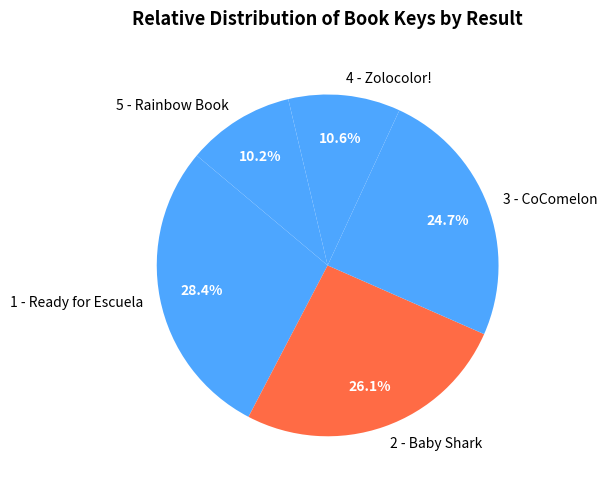

Which slice is the largest?

1 - Ready for Escuela